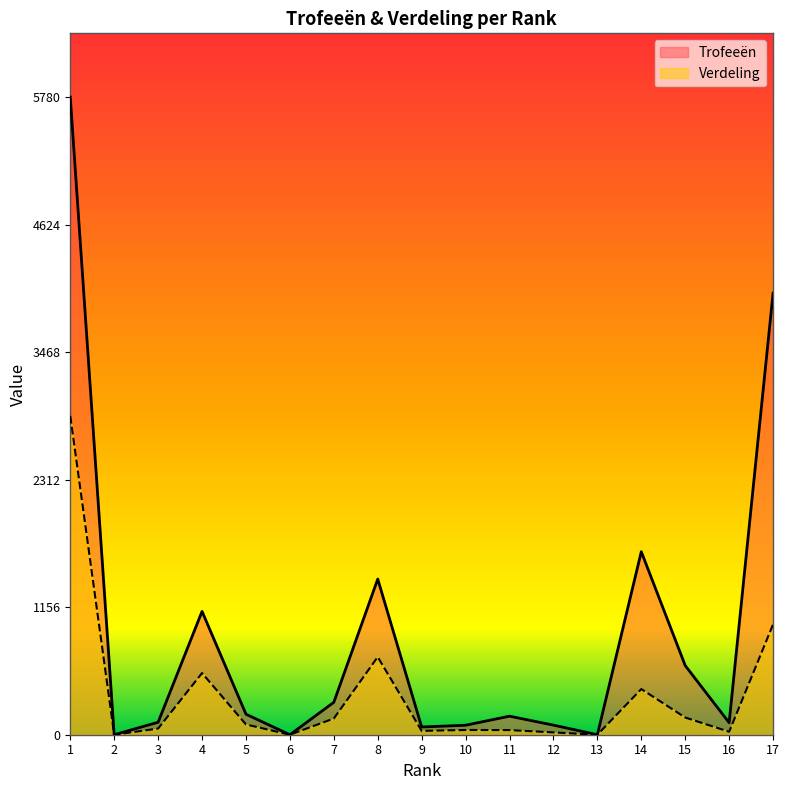

How many lines are shown in the chart?

2